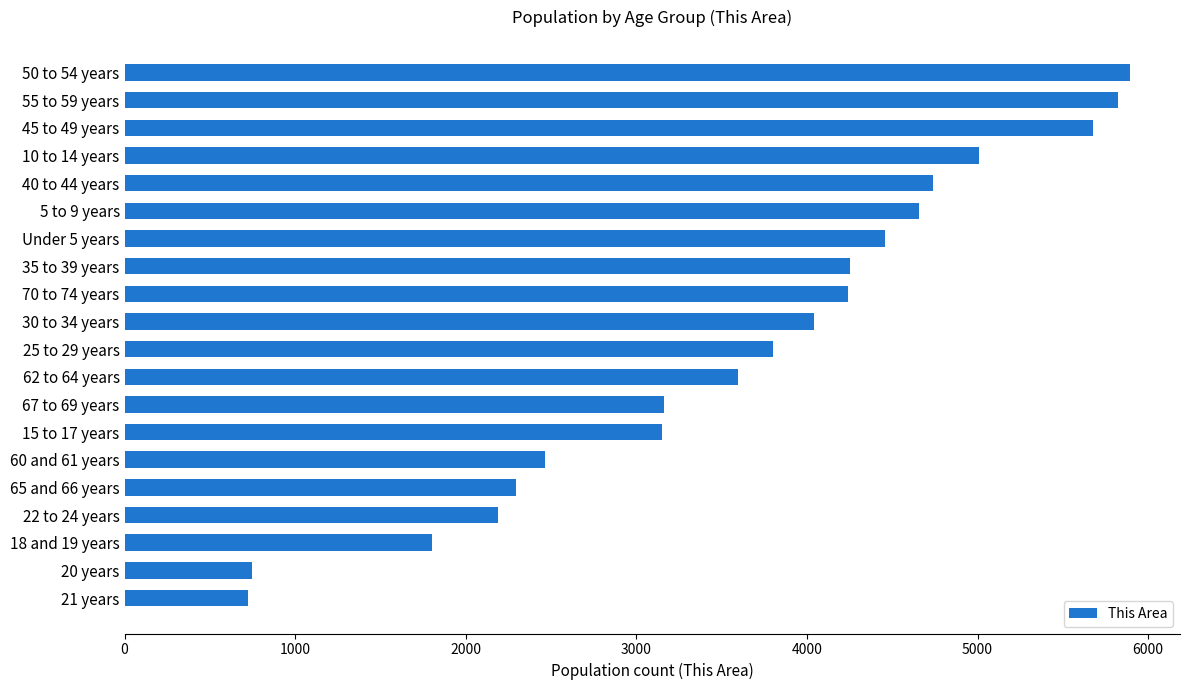

Does the chart contain stacked bars?

No